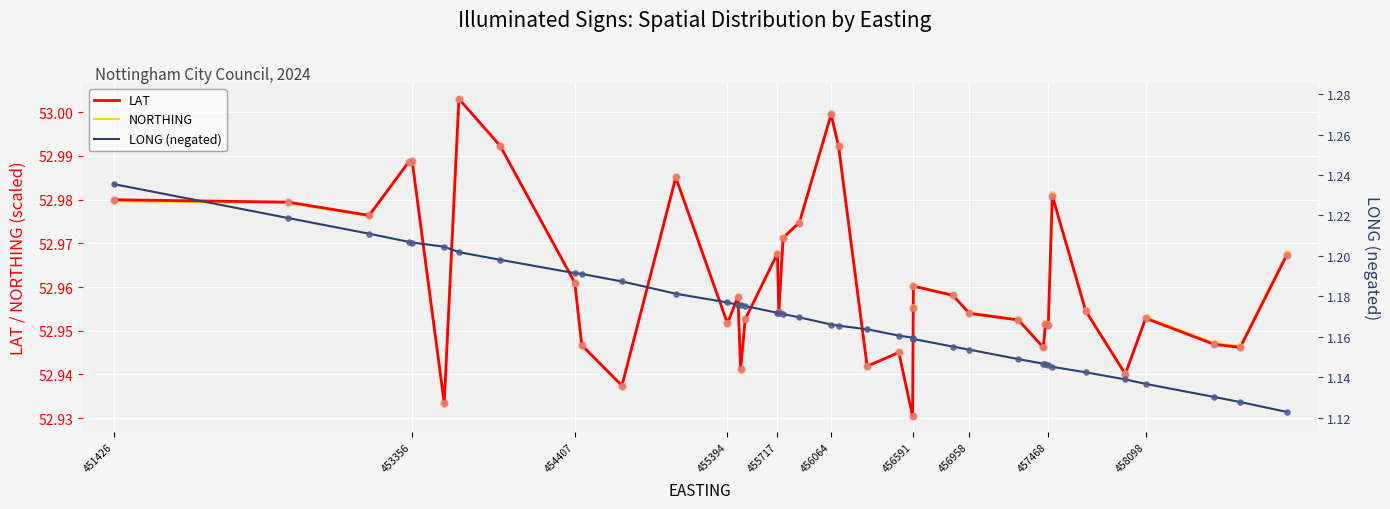

Which series has the largest Y range (max minus min)?

LONG (negated)